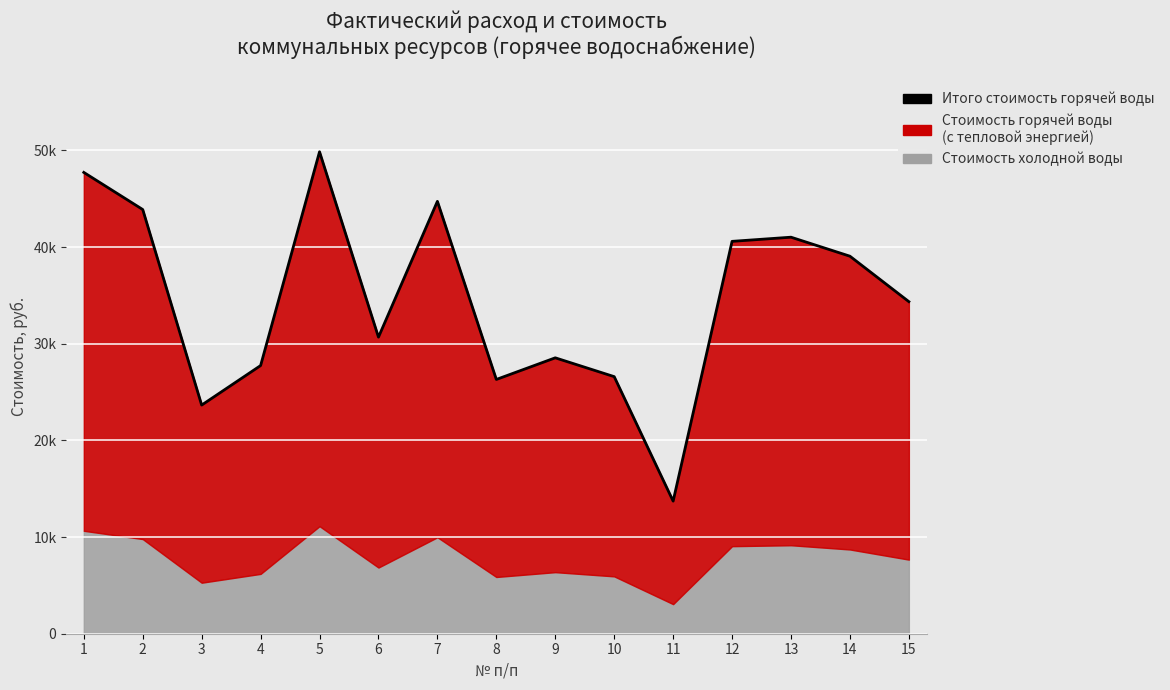

How many points are lower than both their immediate neighbors (excluding endpoints)?

4